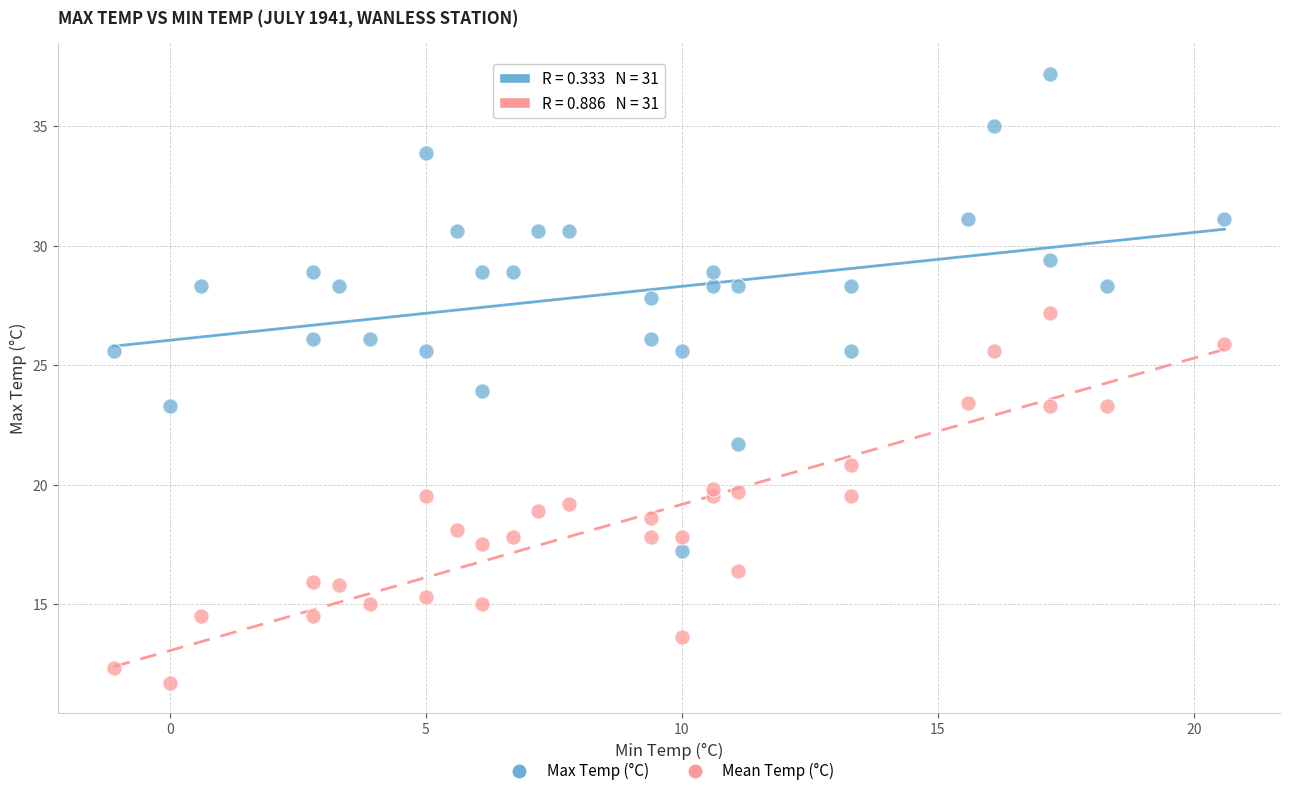

Which series reaches the maximum Y coordinate?

Max Temp (°C)